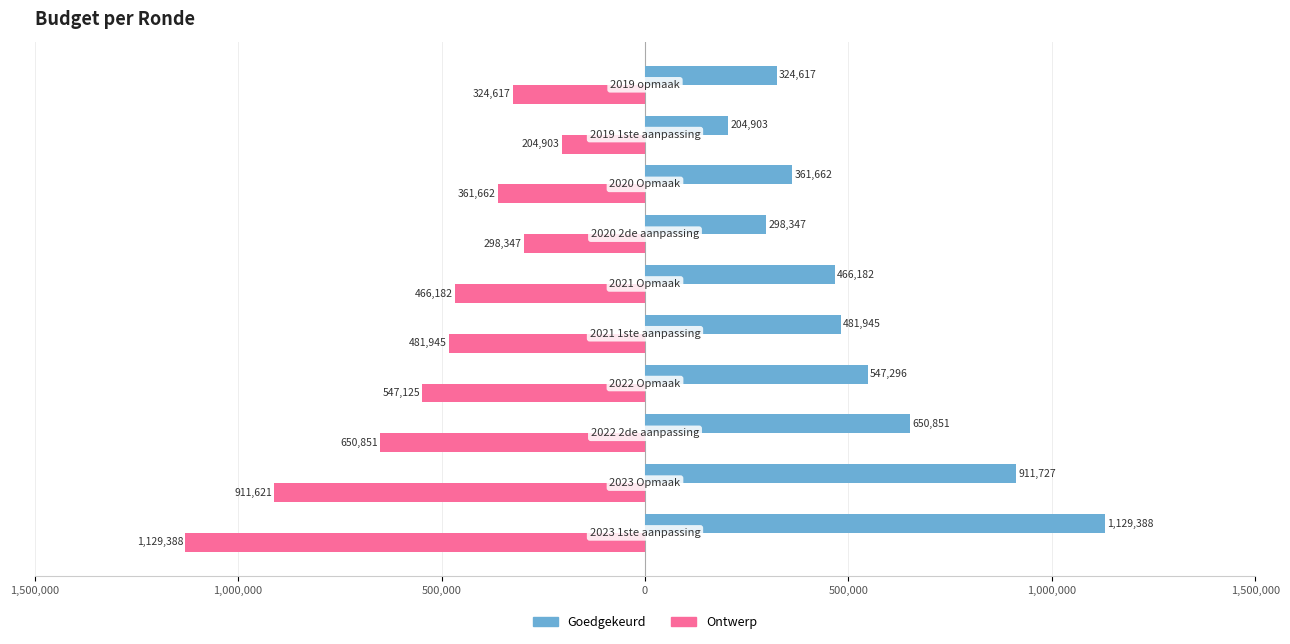

What are all the series names shown in the legend?

Goedgekeurd, Ontwerp